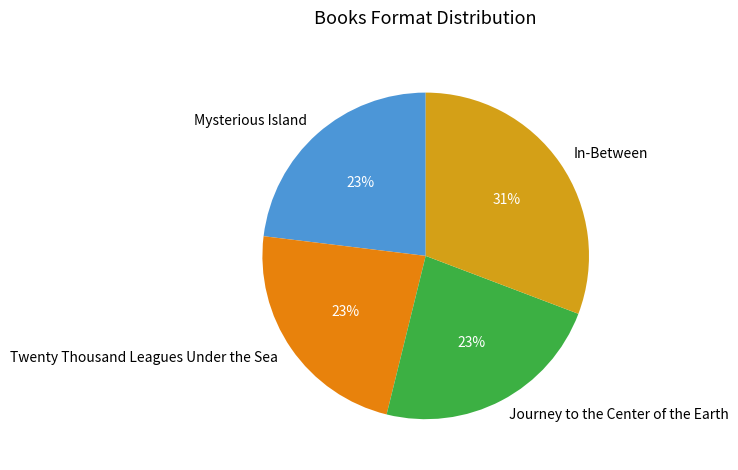

How many slices are in this pie chart?

4